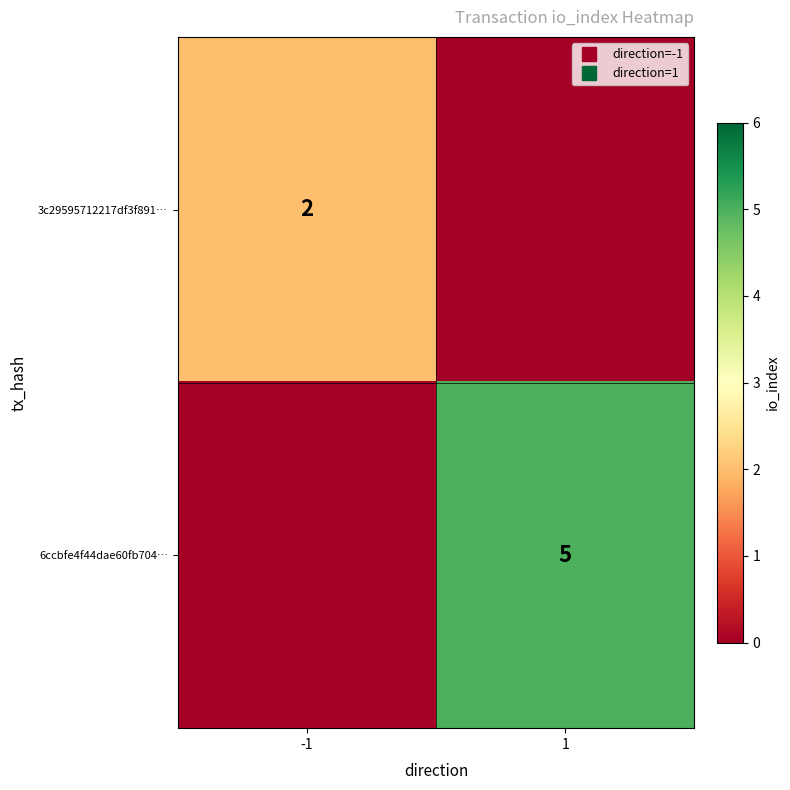

What is the difference between the maximum and minimum values in the 6ccbfe4f44dae60fb704… series?

5